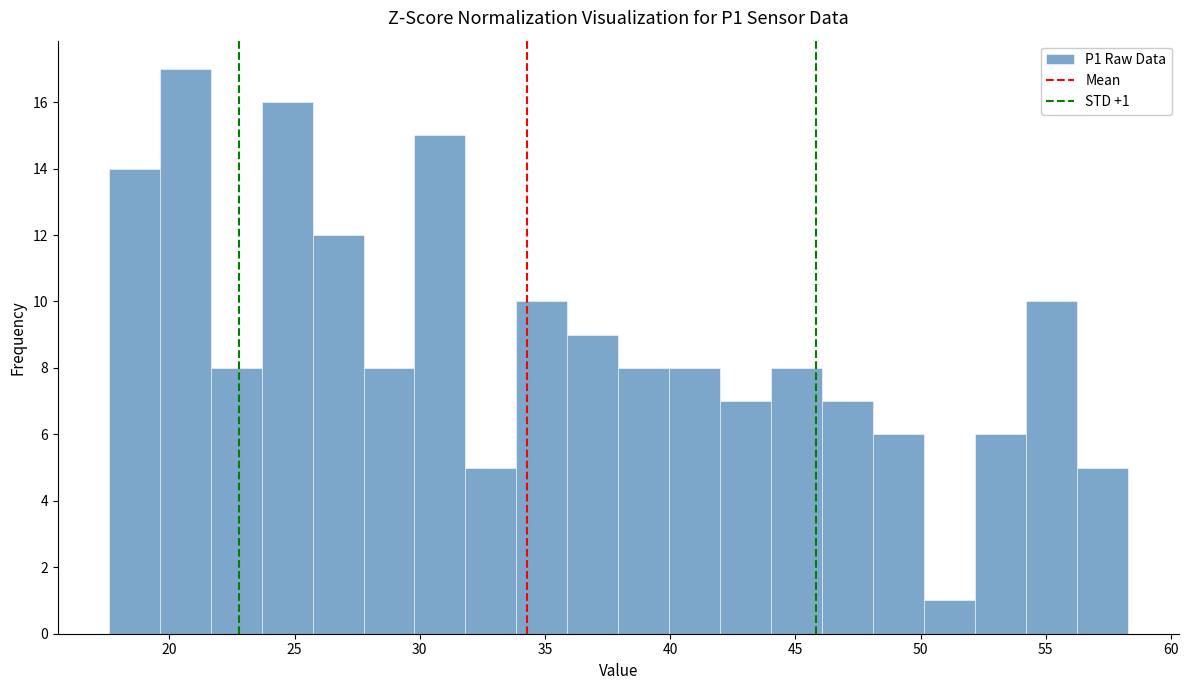

Which range on the x-axis has the tallest bar?

19.5 to 21.5